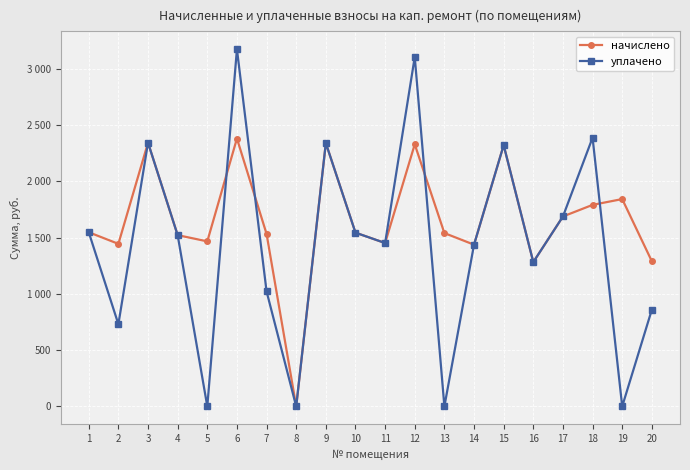

Is the value of уплачено at 19 greater than the value of начислено at 3?

No